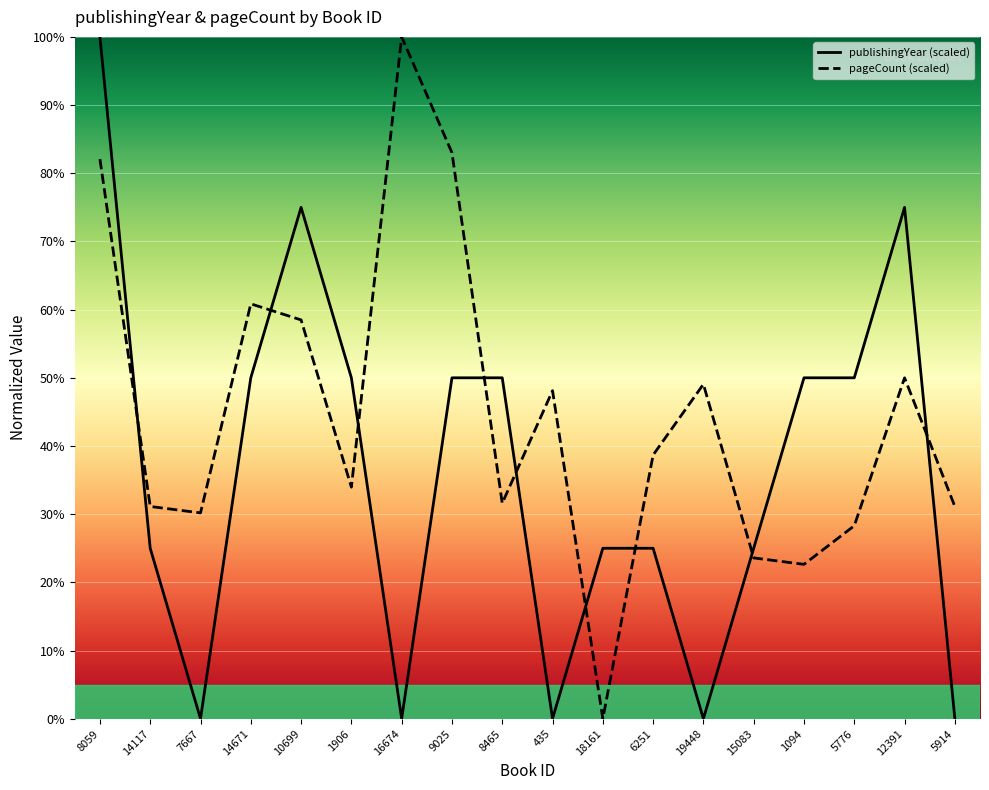

Rank the series by their average value, from lowest to highest.

publishingYear, pageCount